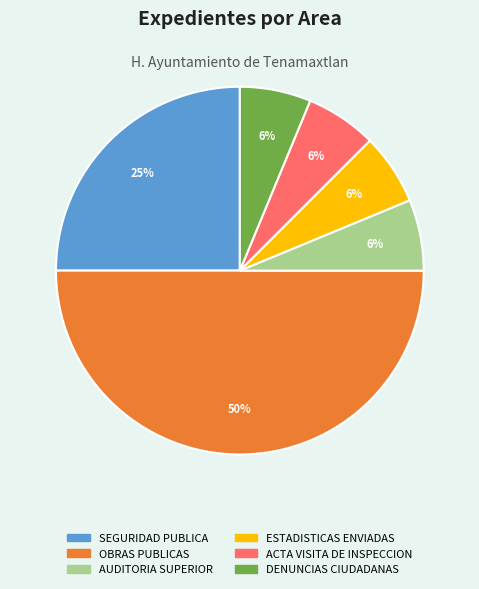

Is DENUNCIAS CIUDADANAS the majority of the pie?

No